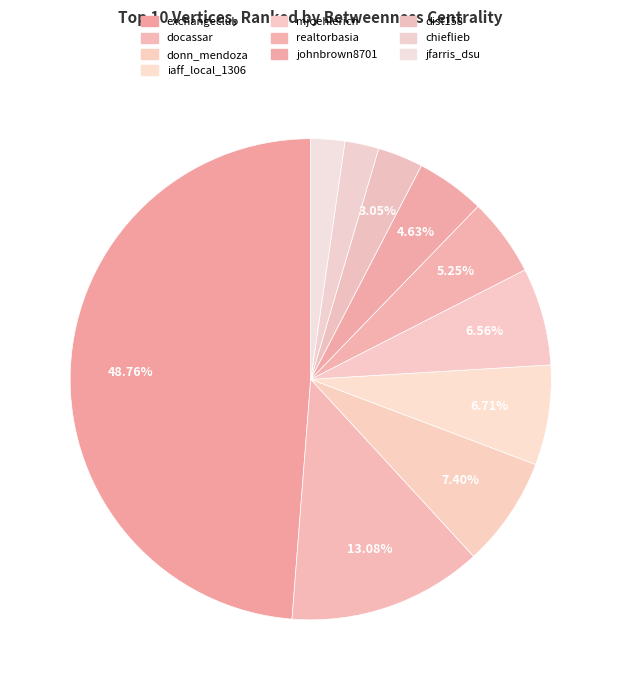

To the nearest percent, what is the combined percentage of exchangeclub and docassar?

62%